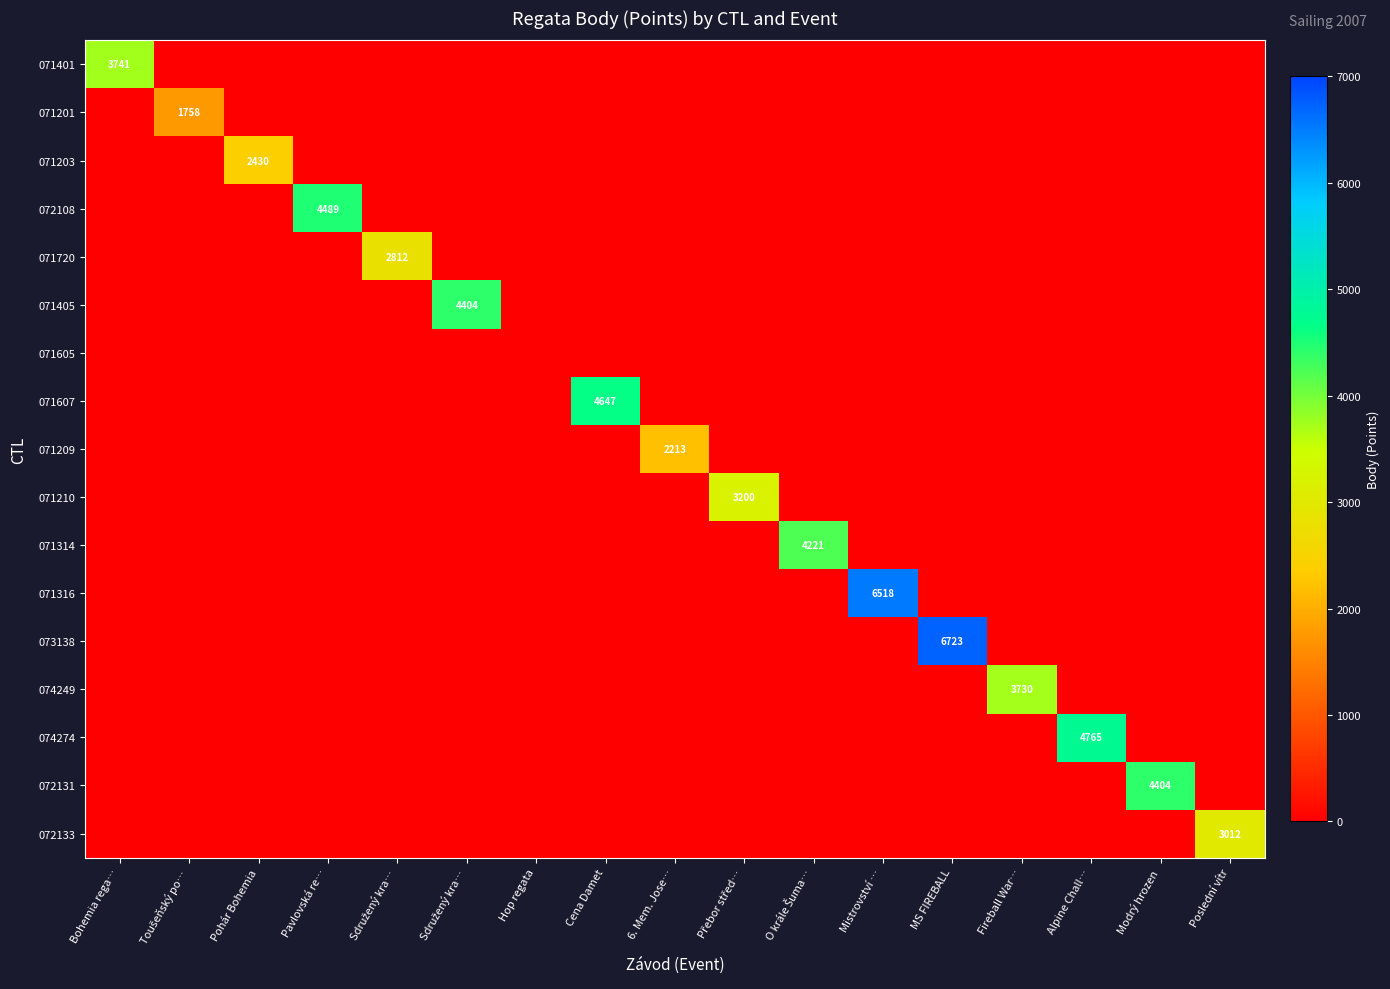

Which label corresponds to the largest value in the chart?

MS FIREBALL